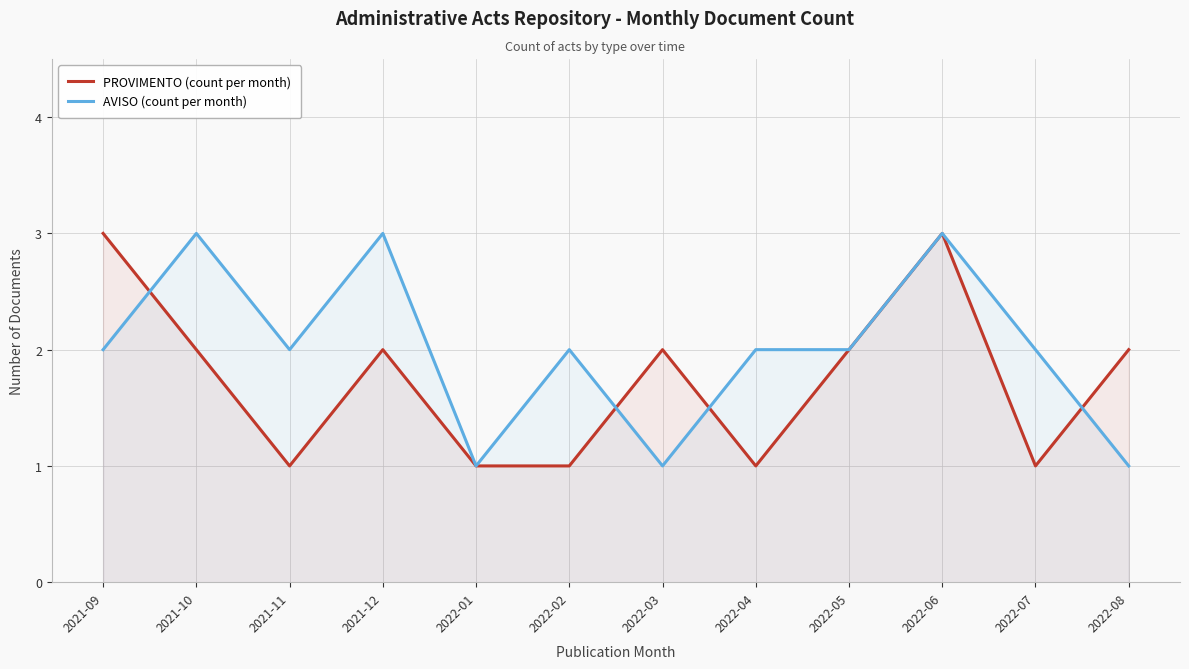

Between 2021-12 and 2022-07, which series saw the biggest shift?

PROVIMENTO (count per month)